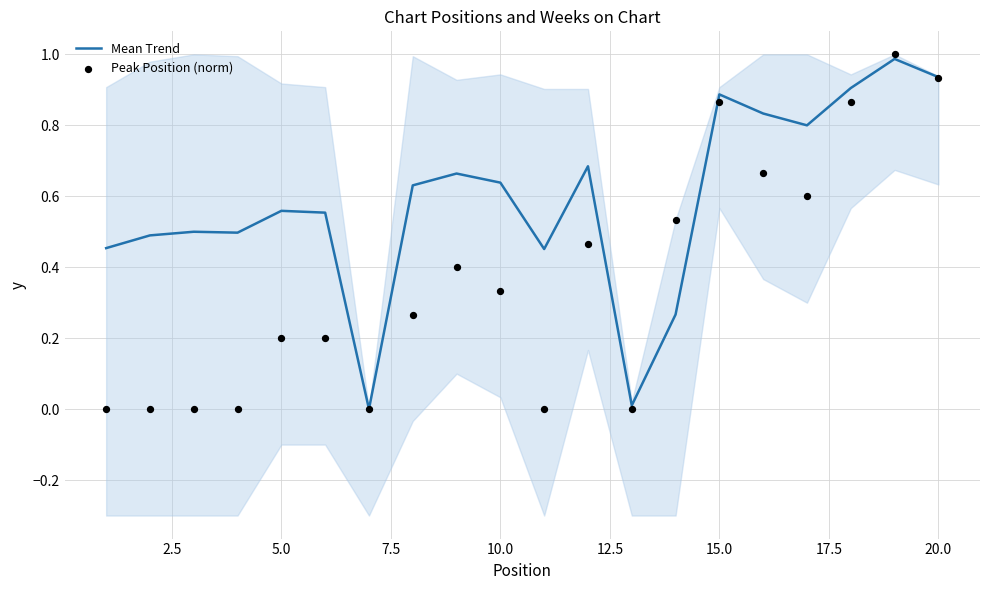

Which series reaches the minimum Y coordinate?

Mean Trend